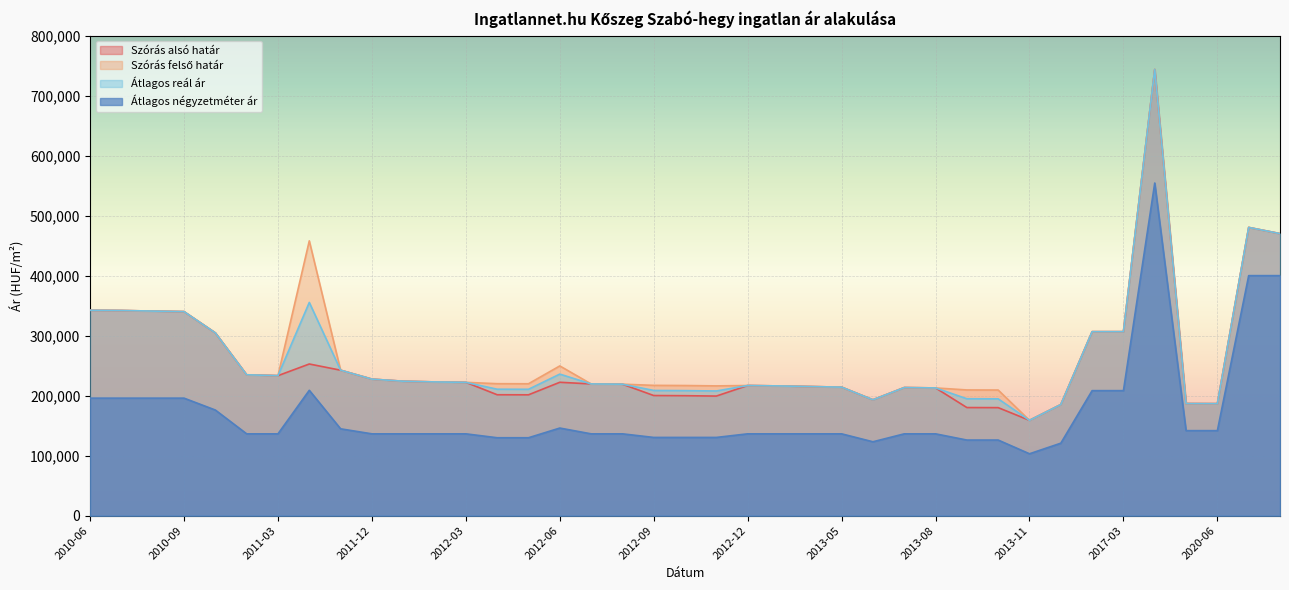

Which series has the largest range (max minus min)?

Szórás alsó határ